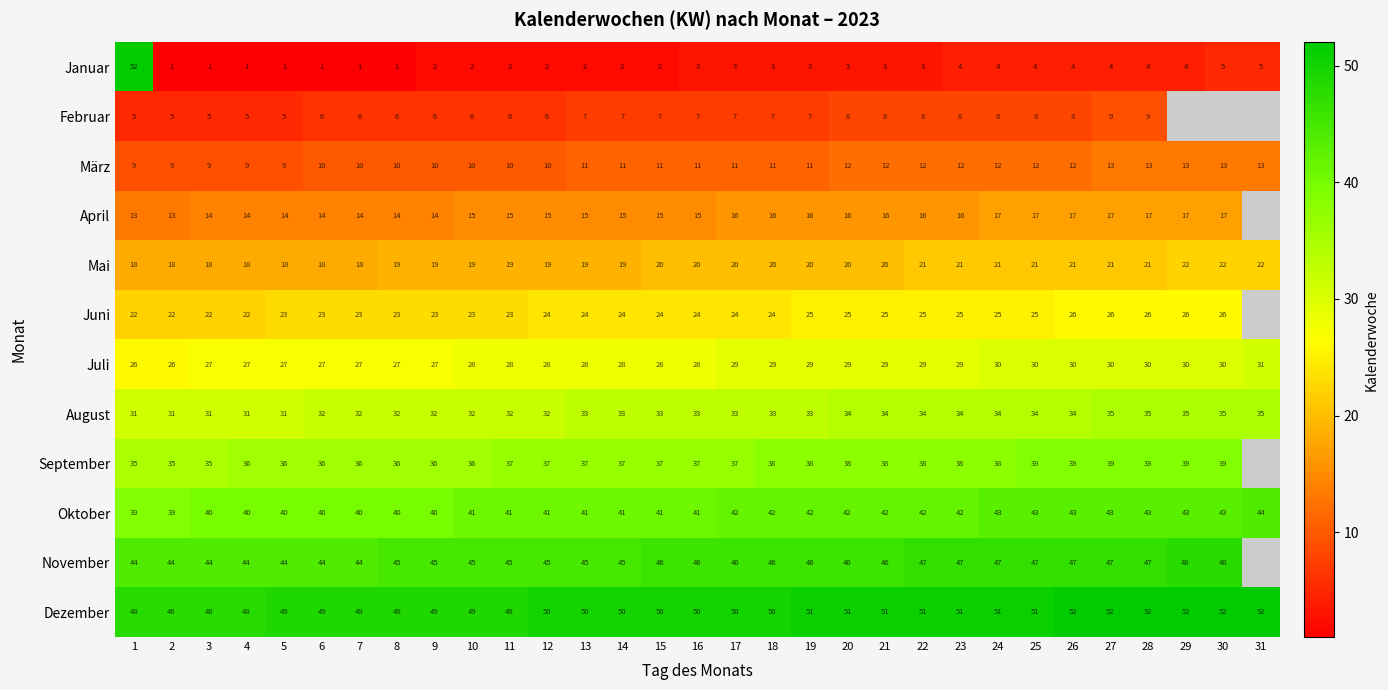

What is the minimum value for Juli?

26